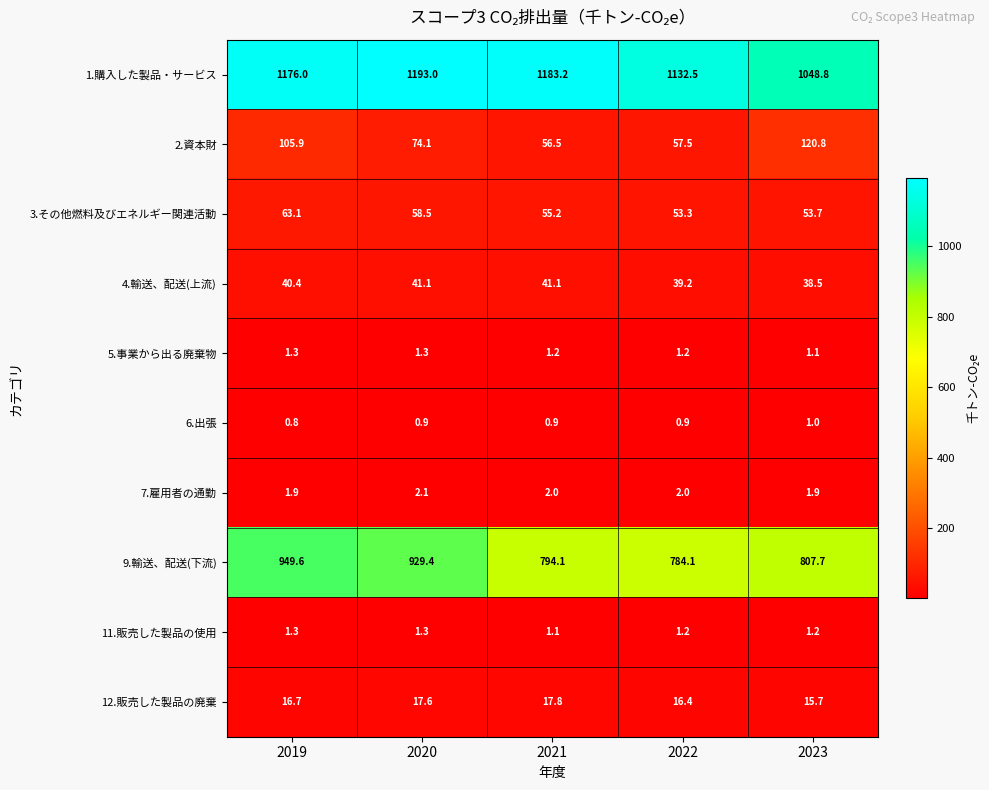

Between 2019 and 2023, which series saw the biggest shift?

9.輸送、配送(下流)